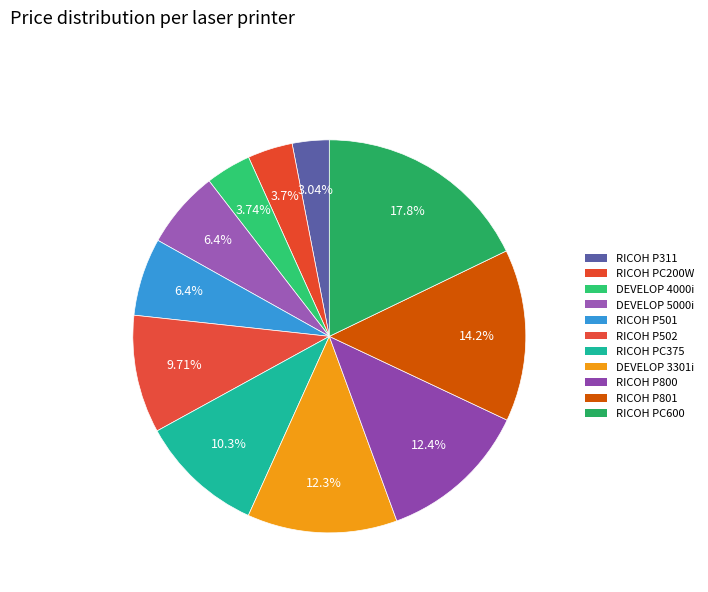

Which has a higher value, RICOH P800 or RICOH P502?

RICOH P800